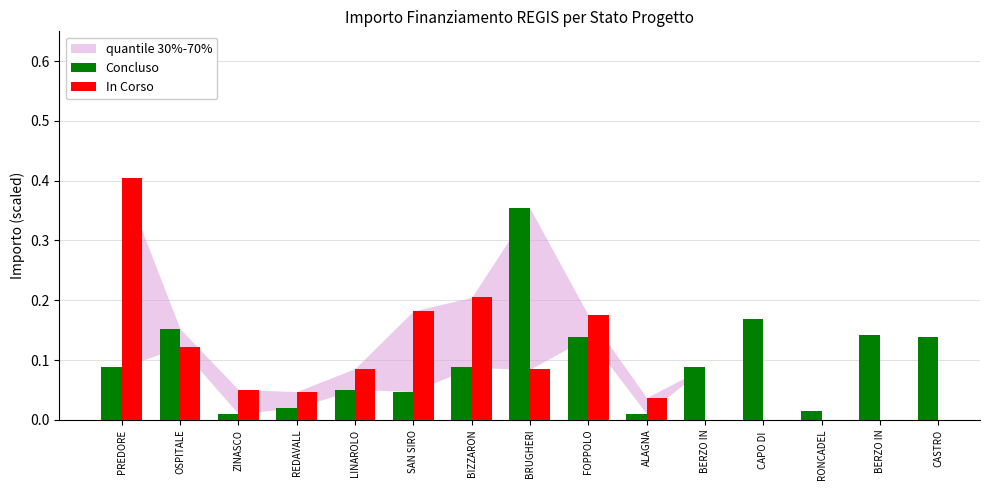

Rank the series at REDAVALL from lowest to highest value.

Concluso, In Corso